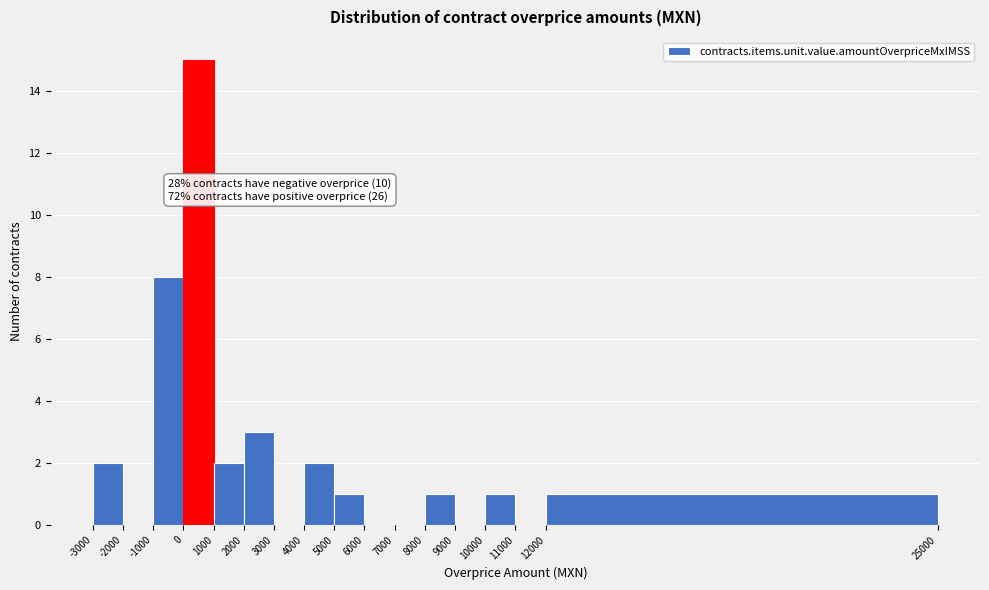

Which range on the x-axis has the tallest bar?

0 to 1000